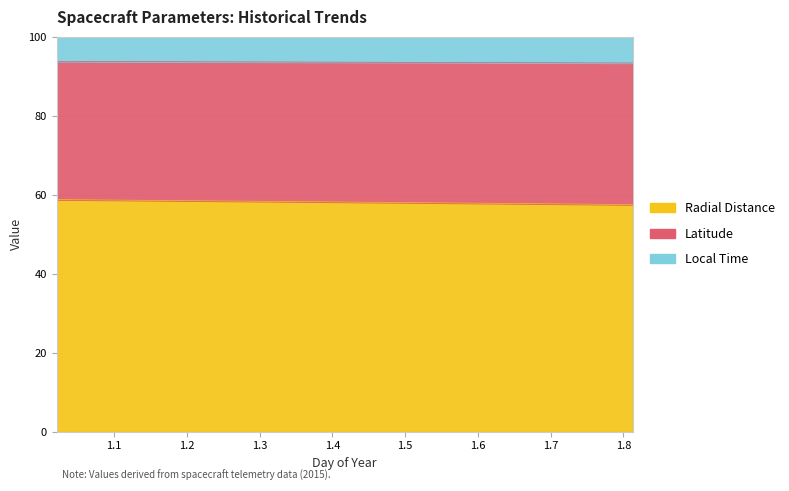

What is the difference between the maximum and minimum values in the Latitude series?

0.4